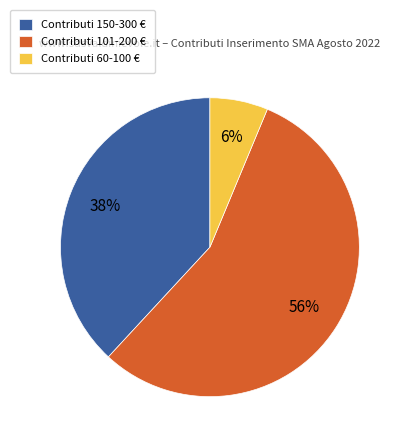

Which slice is the smallest?

Contributi 60-100 €